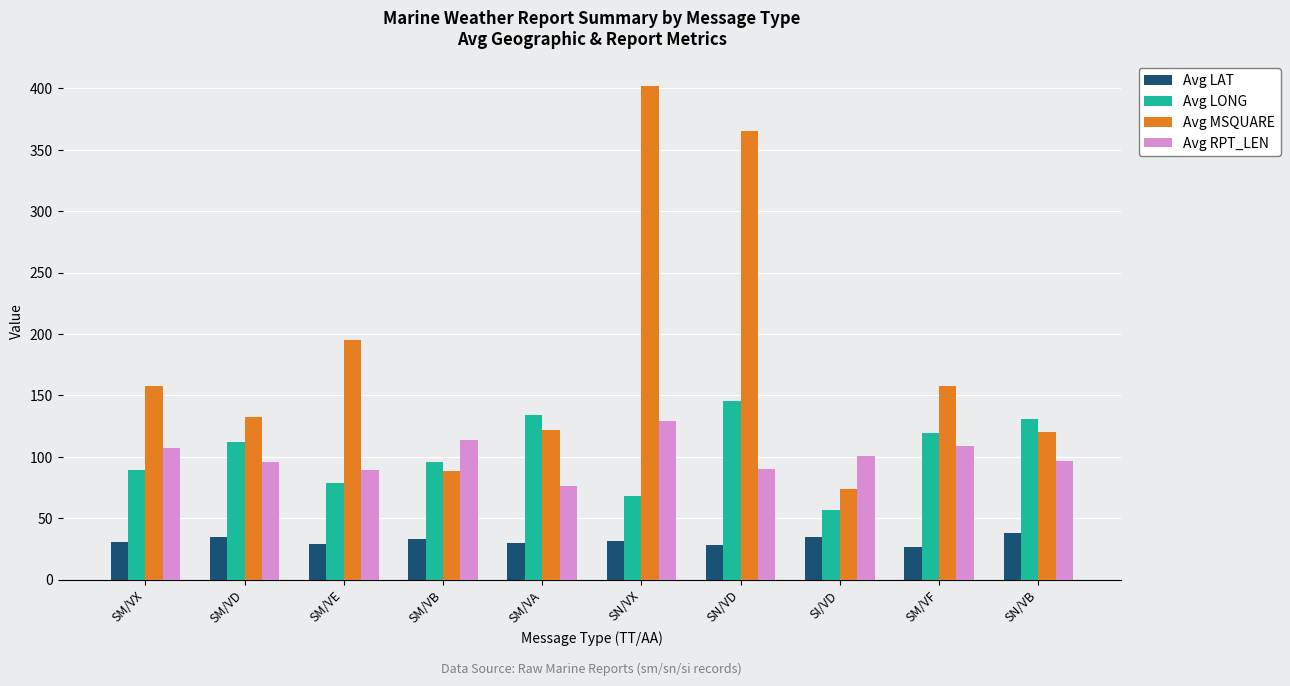

Between SN/VX and SN/VB, which series saw the biggest shift?

Avg MSQUARE